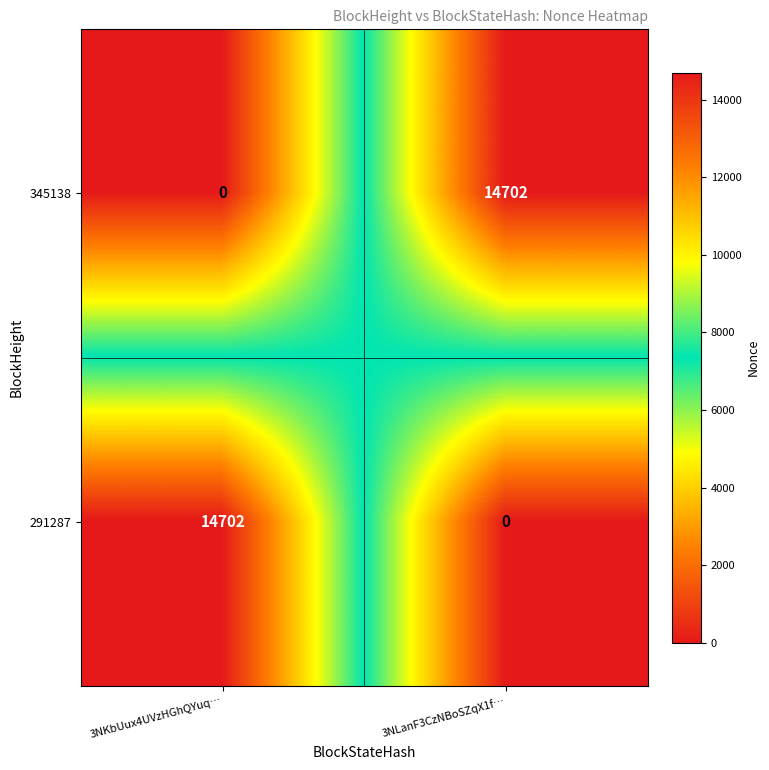

Reading right to left, list all the values displayed in this chart.

345138: 3NLanF3CzNBoSZqX1f…=14702	3NKbUux4UVzHGhQYuq…=0
291287: 3NLanF3CzNBoSZqX1f…=0	3NKbUux4UVzHGhQYuq…=14702